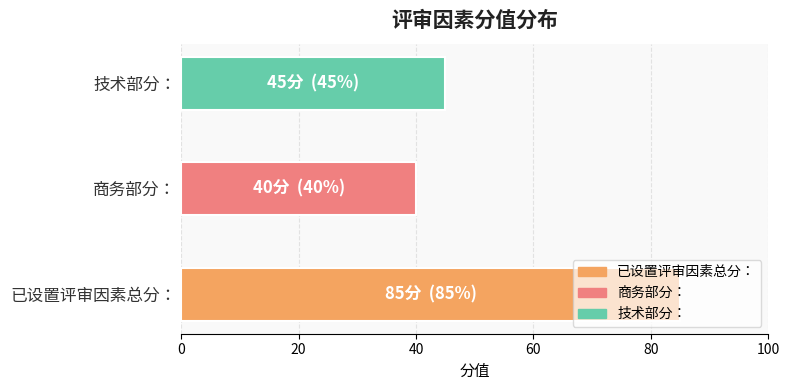

Rank the categories by value from highest to lowest.

已设置评审因素总分：, 技术部分：, 商务部分：